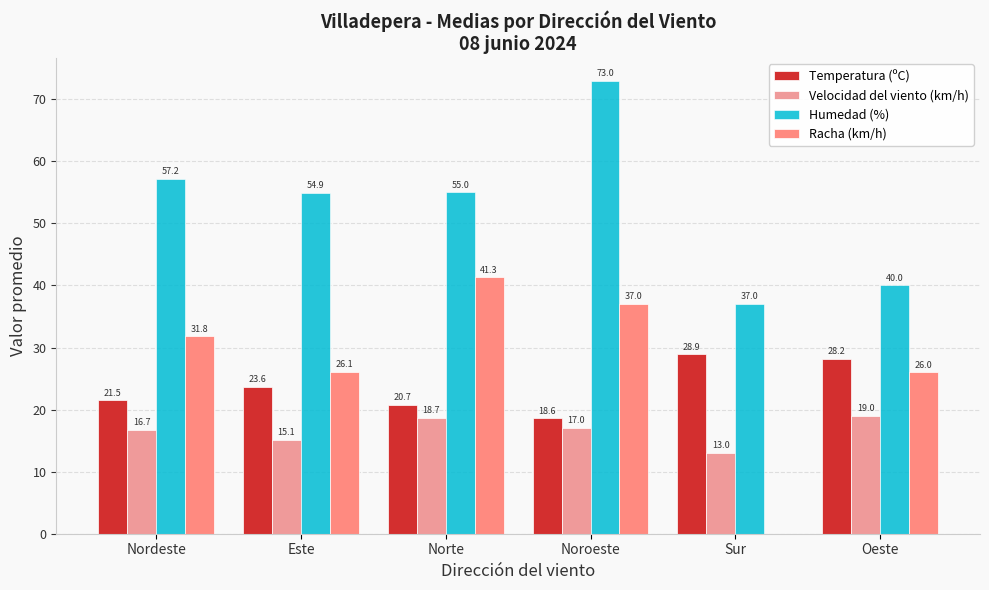

What is the maximum value for Temperatura (ºC)?

28.9